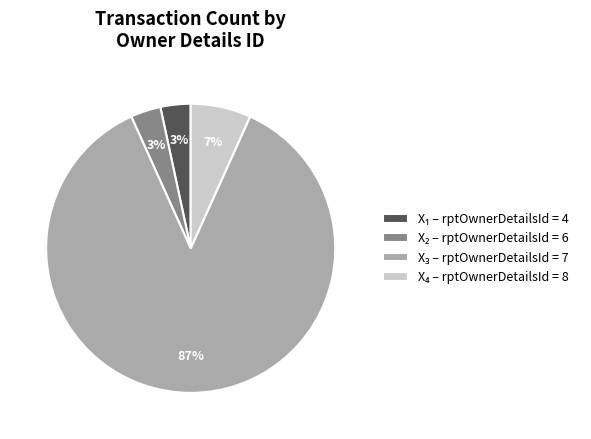

To the nearest percent, what is the average slice percentage?

25%